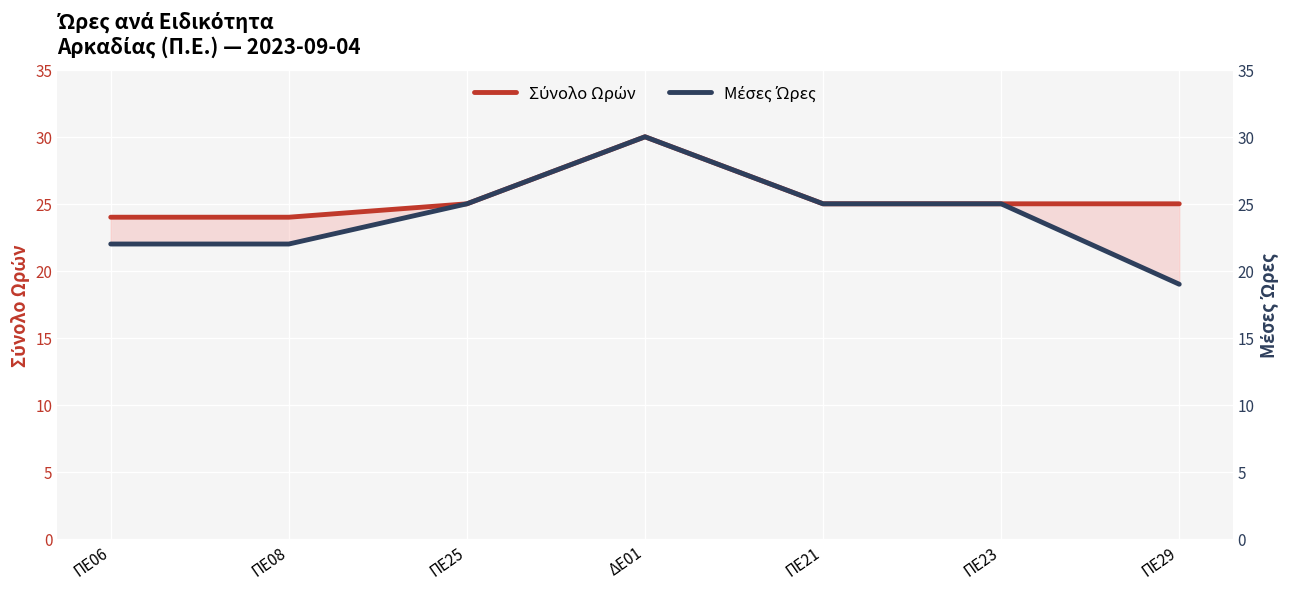

How many series are shown in this chart?

2